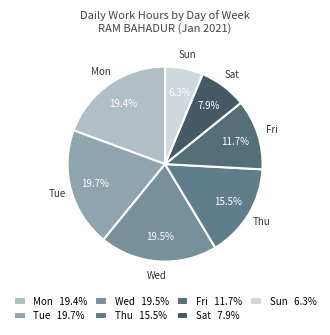

Count the number of slices in the pie.

7